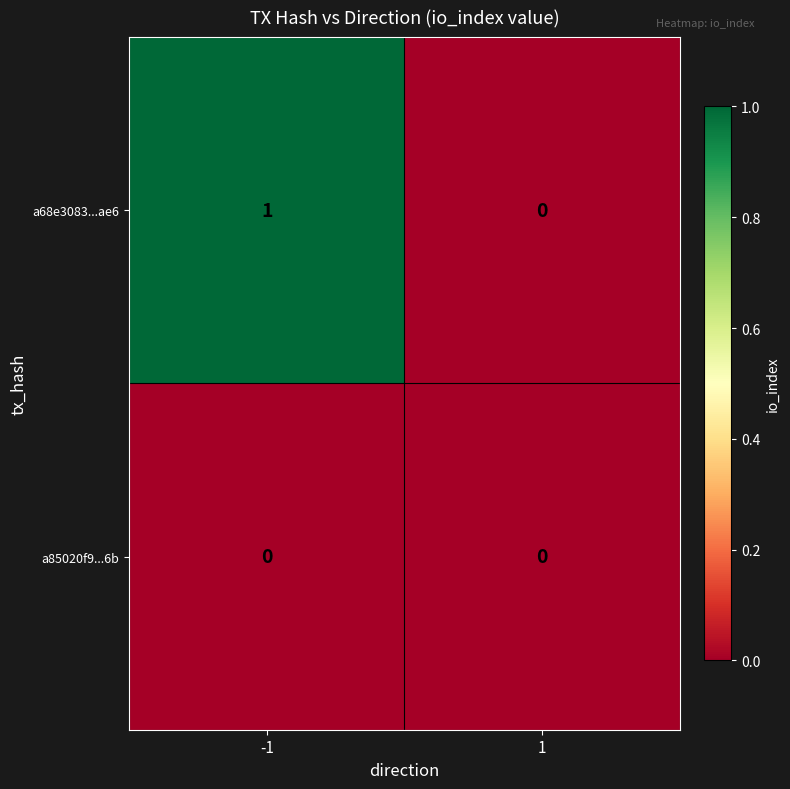

Which series has the largest total across all categories?

a68e3083...ae6